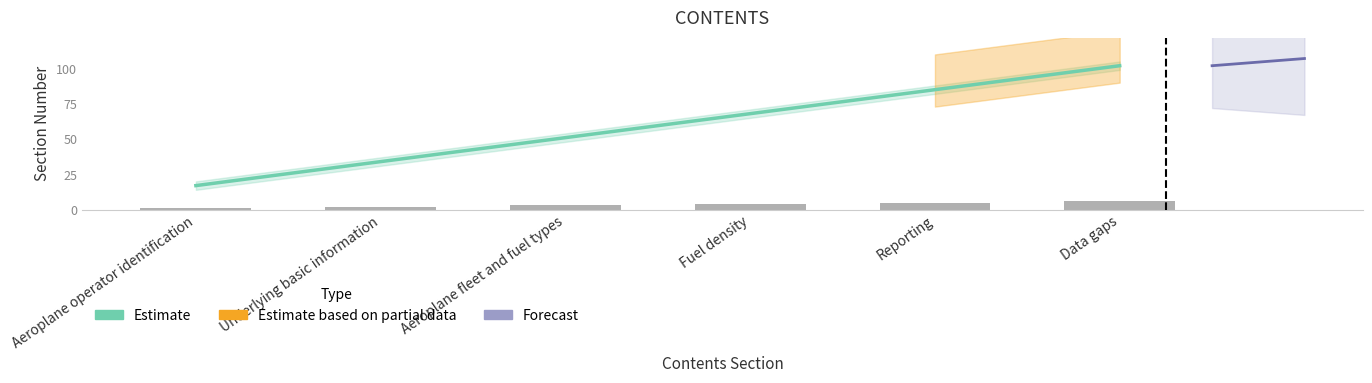

At which category is the sum across all series the highest?

Data gaps